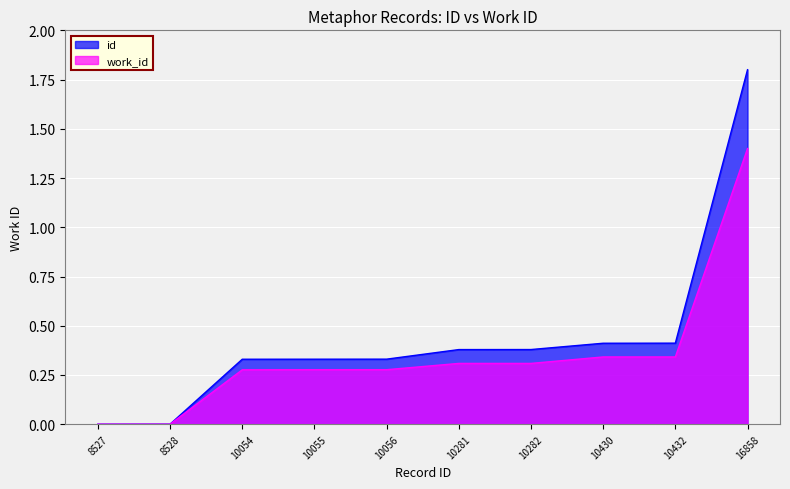

How many lines are shown in the chart?

2